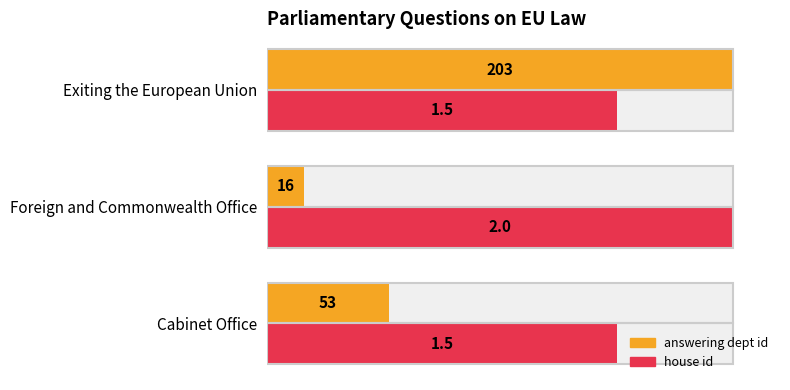

Is the value of house id at 0 greater than the value of answering dept id at 20?

Yes